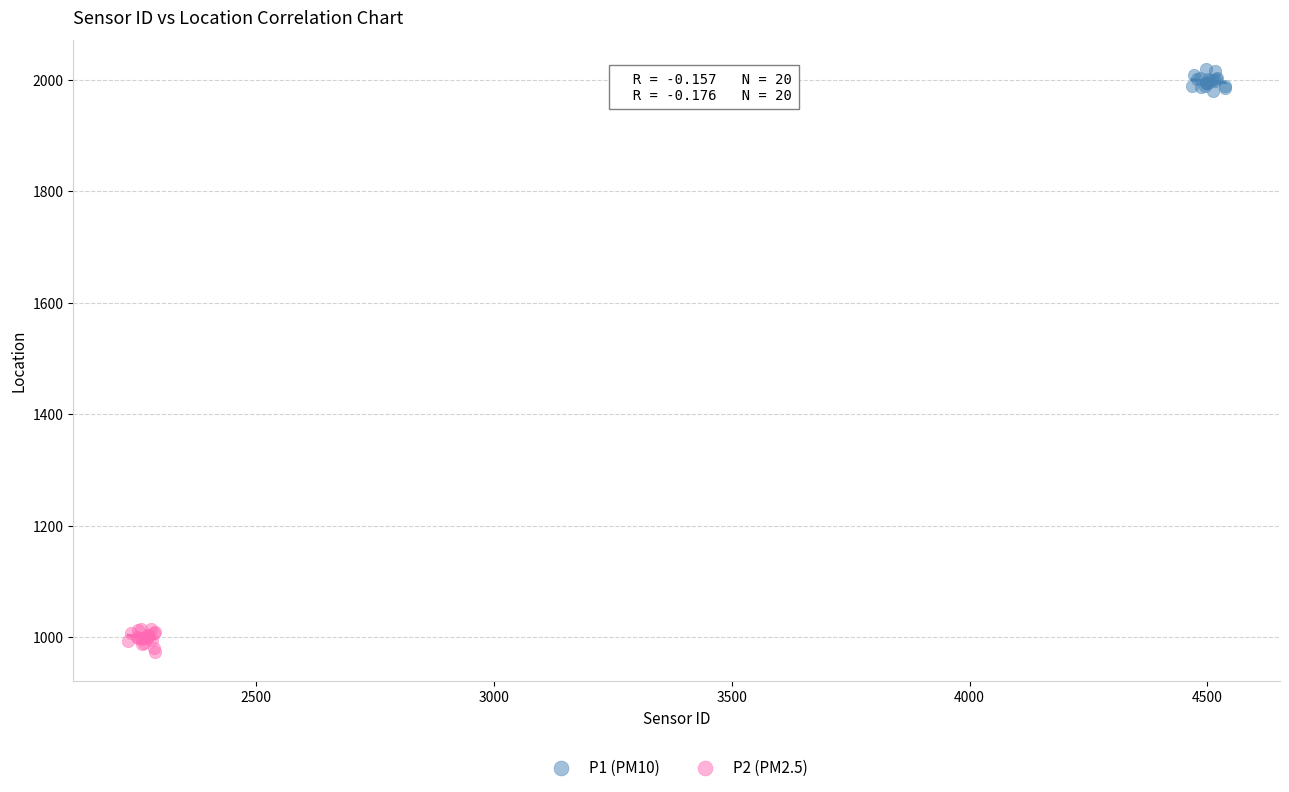

Which series reaches the minimum Y coordinate?

P2 (PM2.5)